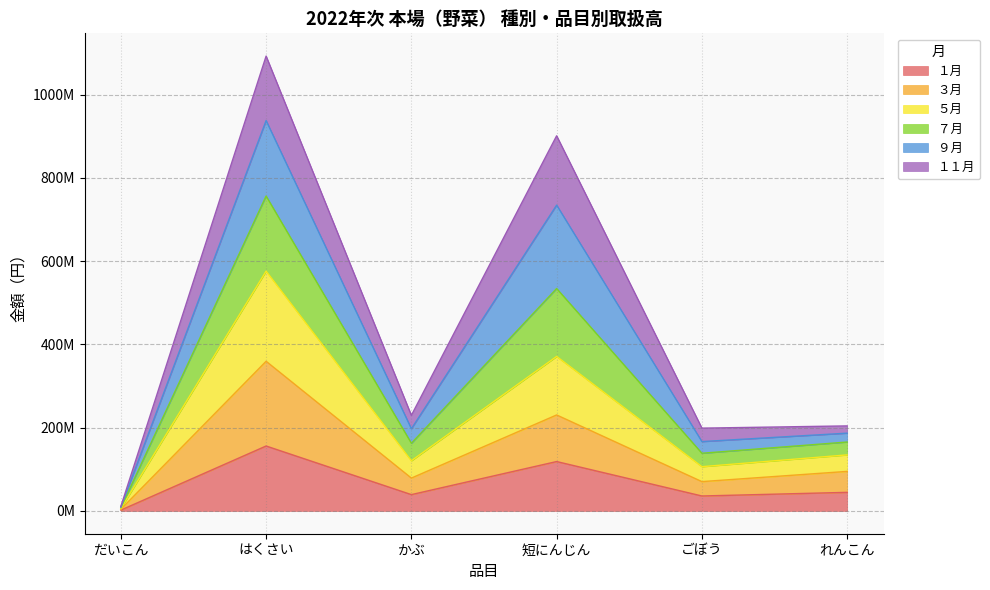

What are all the series names shown in the legend?

１月, ３月, ５月, ７月, ９月, １１月